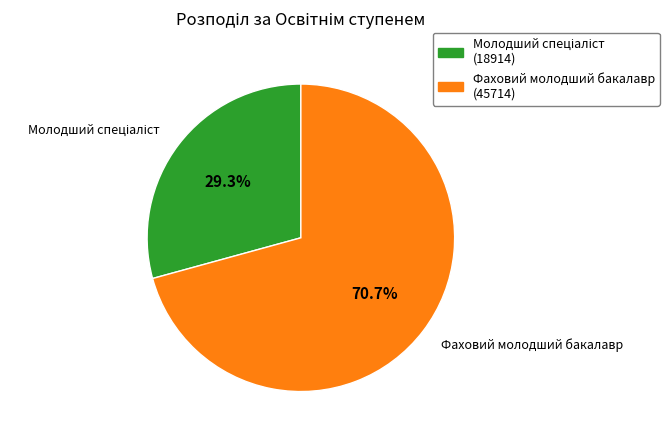

Which category accounts for the majority?

Фаховий молодший бакалавр